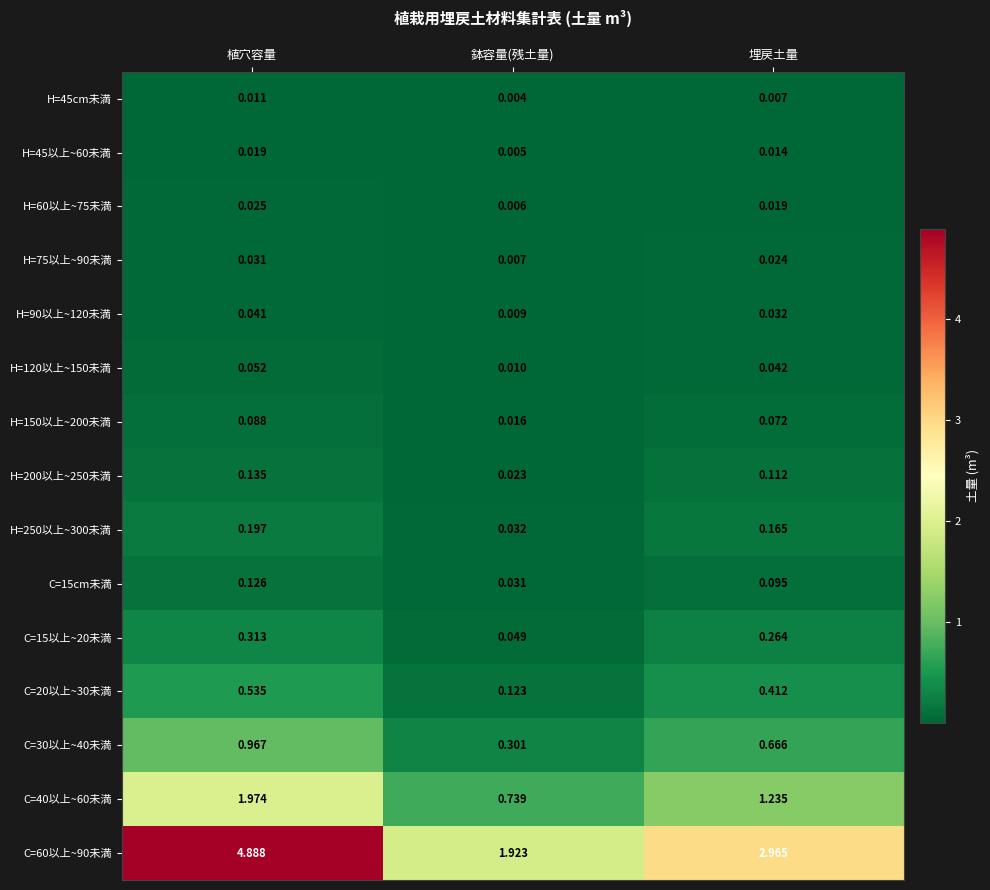

Which series has the largest range (max minus min)?

C=60以上~90未満